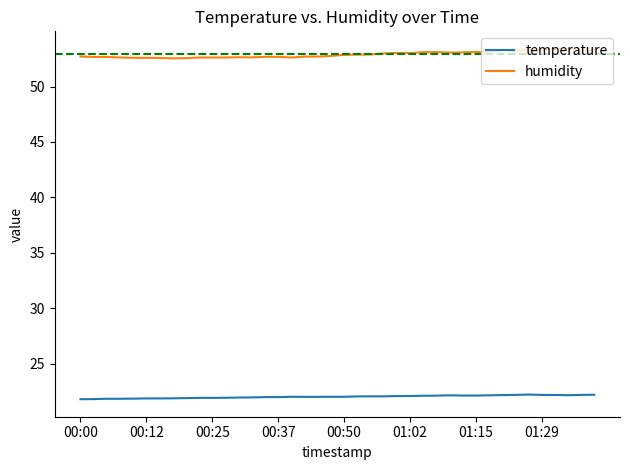

Rank the series by their average value, from highest to lowest.

humidity, temperature